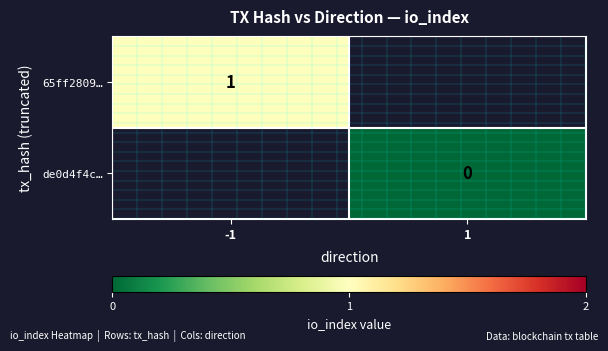

At how many categories does at least one series exceed 0?

1